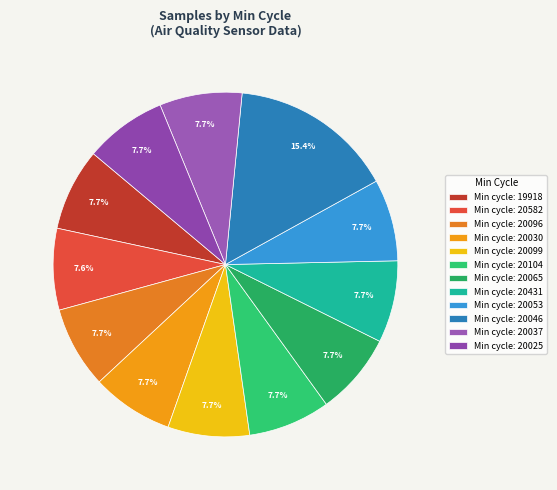

How many segments does this pie chart have?

12